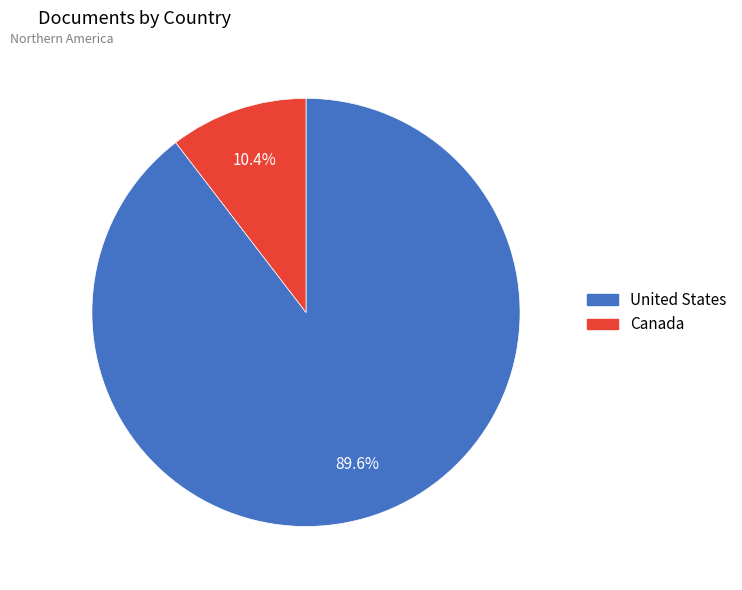

What is the largest slice in the pie chart?

United States